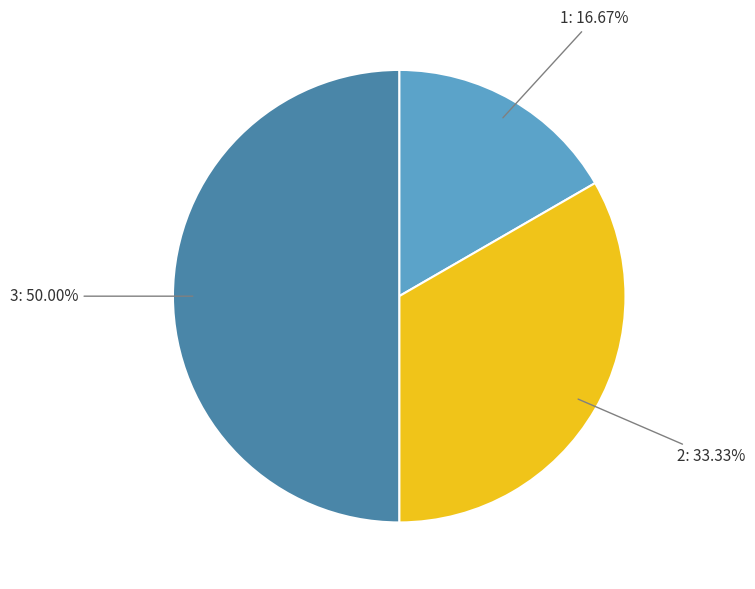

To the nearest percent, what is the difference between the 2 and 1 slice percentages?

17%